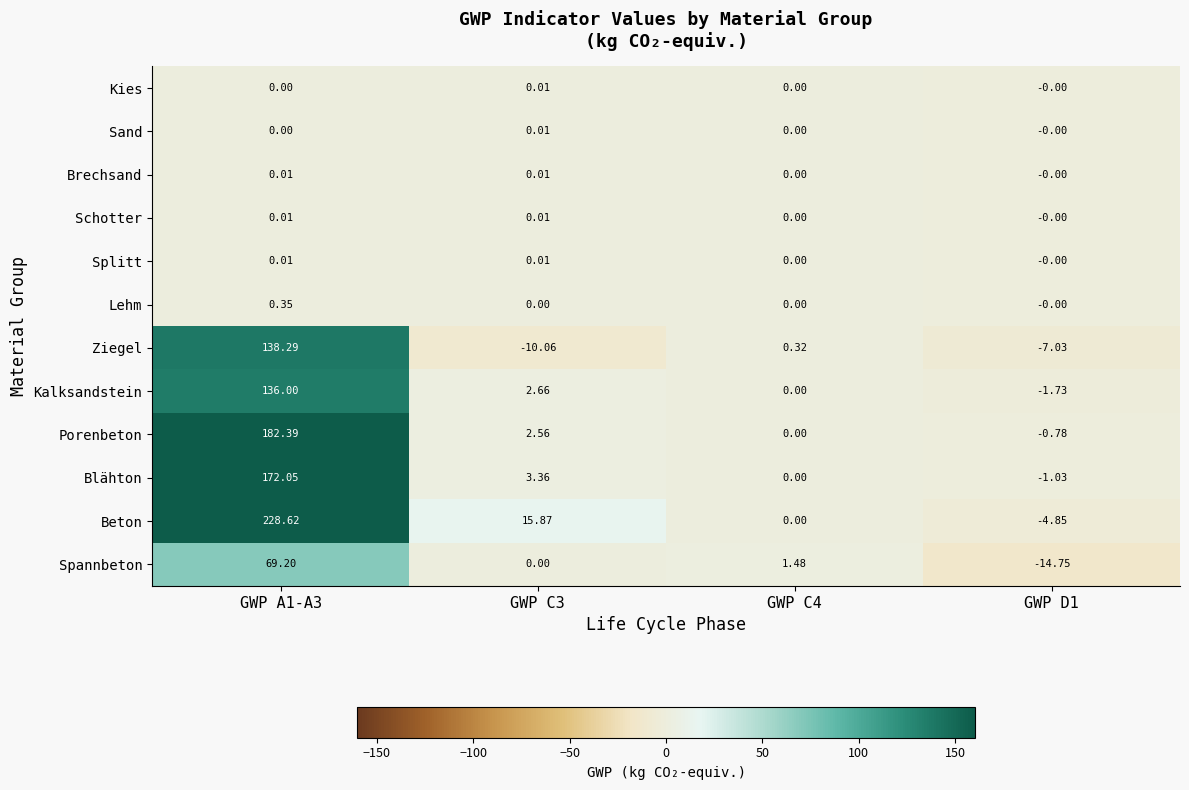

Which series changed the most between GWP A1-A3 and GWP C4?

Beton